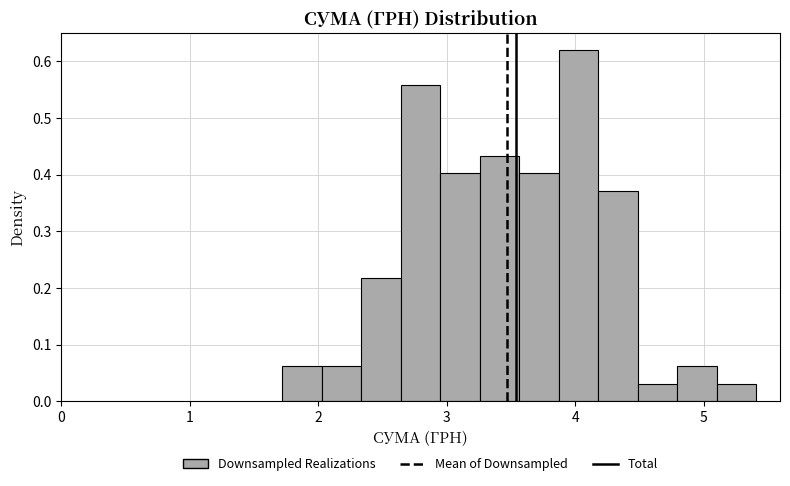

Around what value on the x-axis is the tallest bar? Give the approximate position of its centre, as read against the axis.

4.0